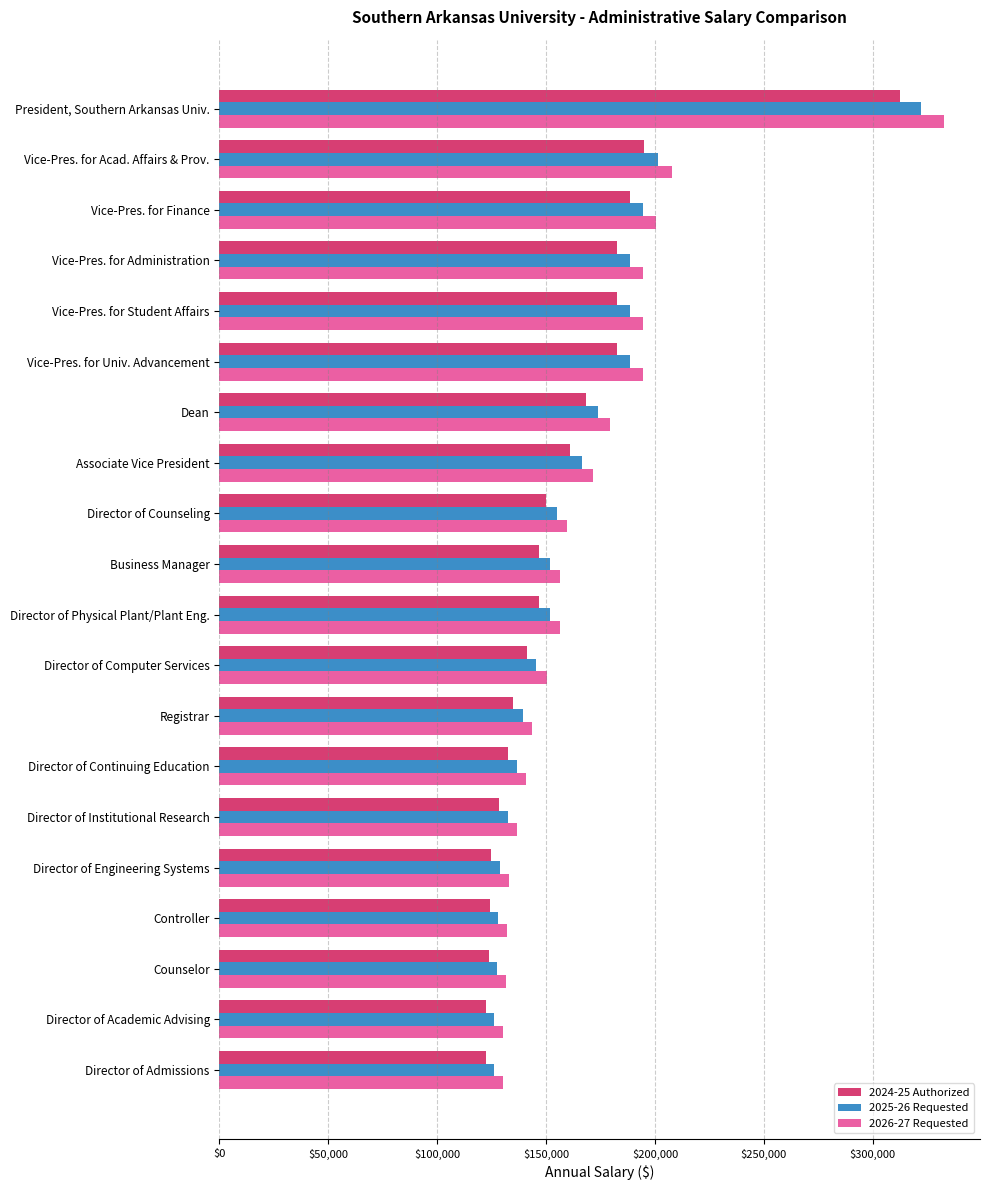

Is the value of 2024-25 Authorized at Director of Physical Plant/Plant Eng. greater than the value of 2025-26 Requested at Registrar?

Yes